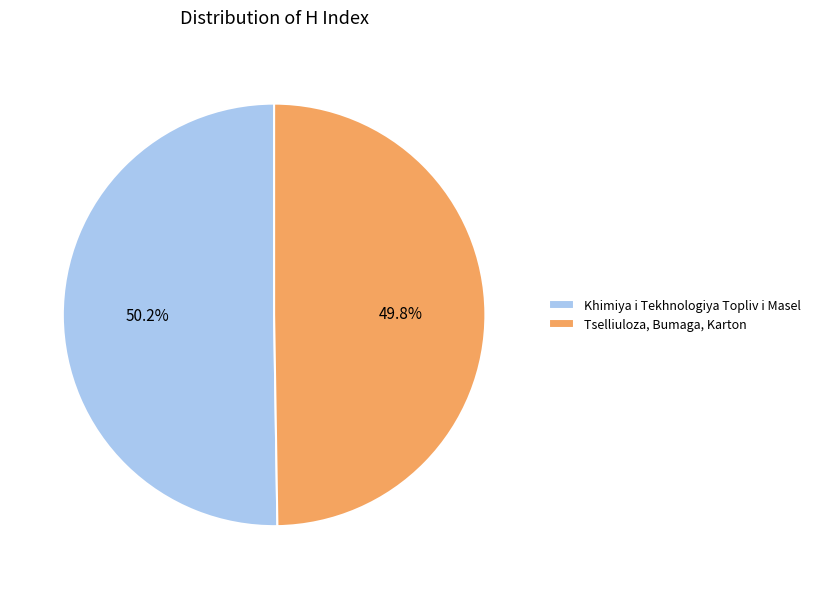

Is it true that Tselliuloza, Bumaga, Karton is 55% of the pie?

False